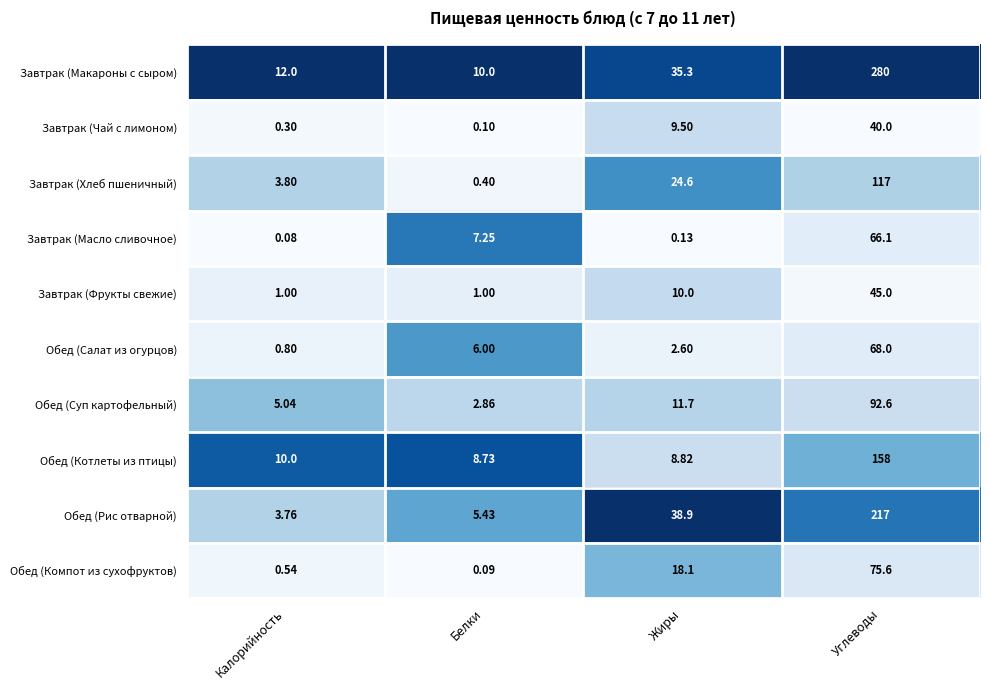

What is the maximum value shown in the chart?

280.0